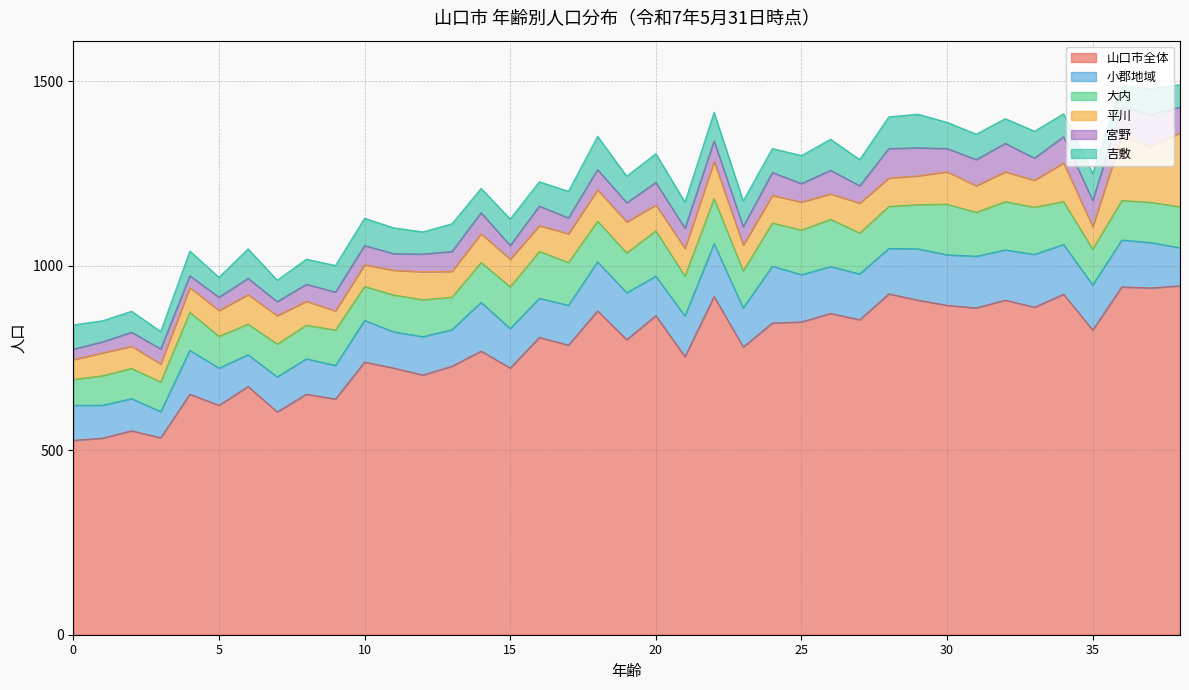

What is the value of the 山口市全体 point at the 26th from the left?

848